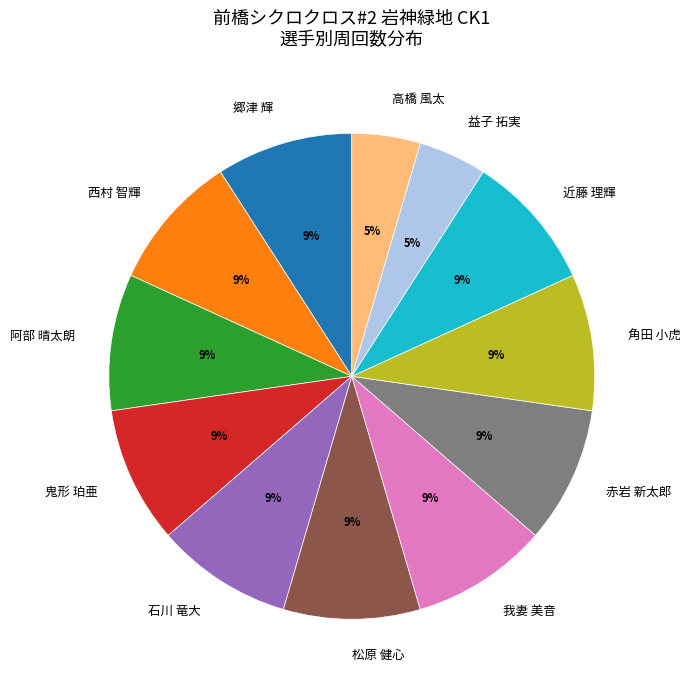

What percentage is the 角田 小虎 slice, to the nearest percent?

9%